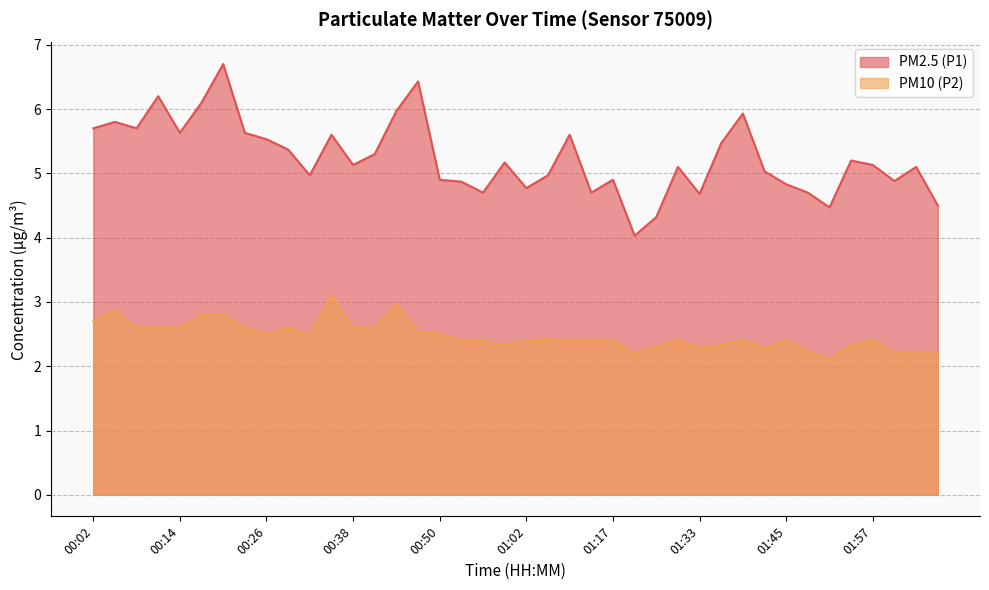

Is the value of PM2.5 (P1) at 00:08 greater than the value of PM10 (P2) at 01:33?

Yes